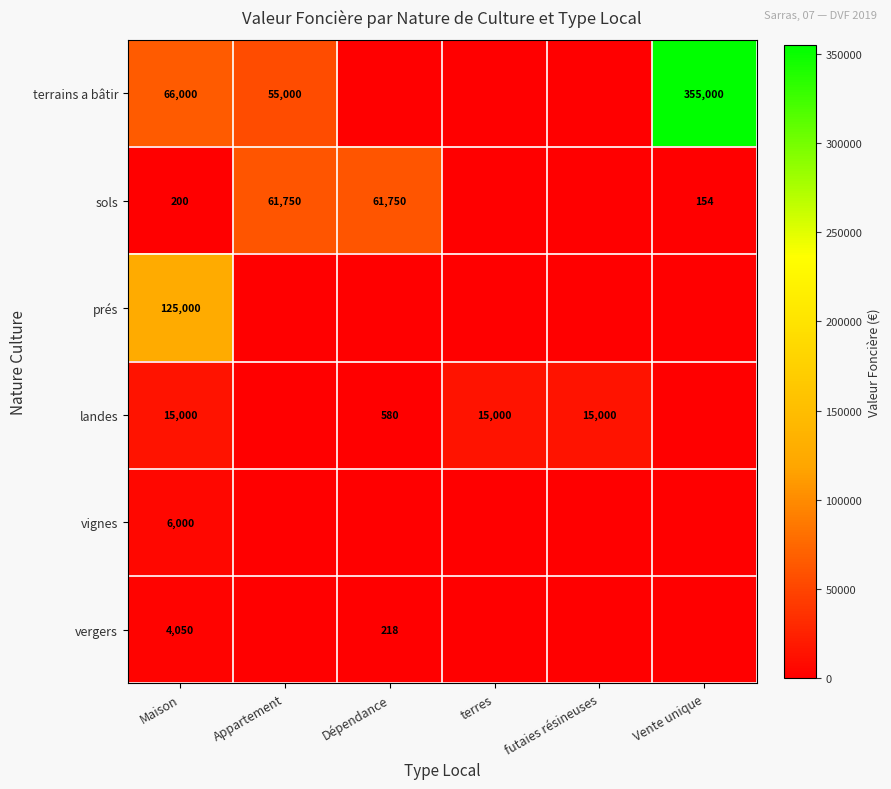

What is the spread (max minus min) of values at futaies résineuses?

15000